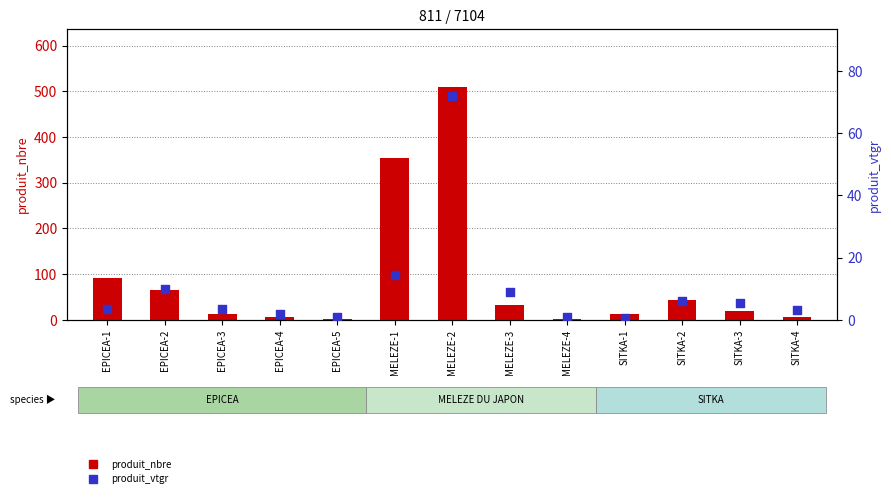

Which series contains the highest Y value?

produit_nbre